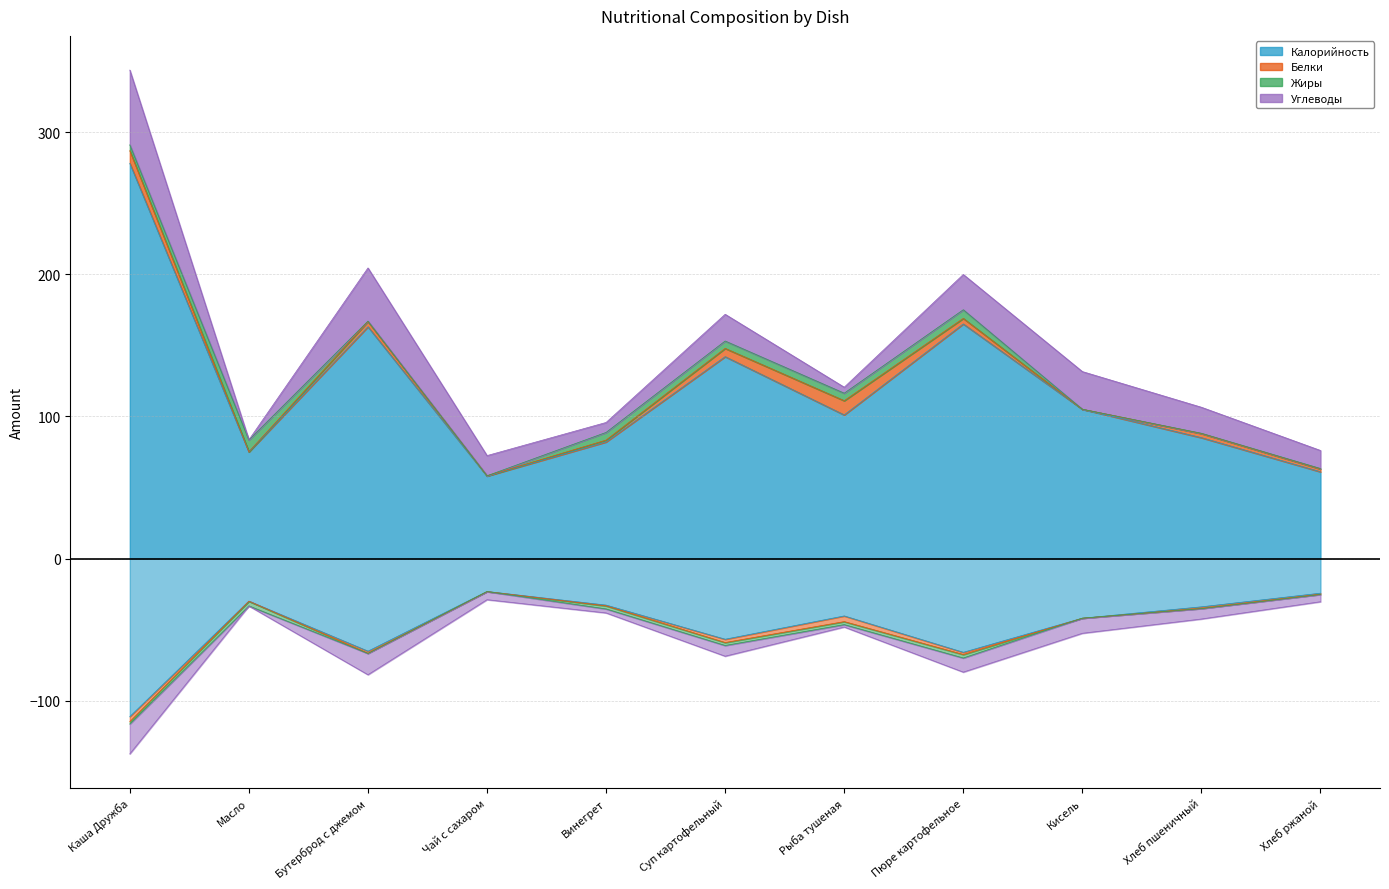

In Жиры, how many points are lower than both neighbors (excluding endpoints)?

3